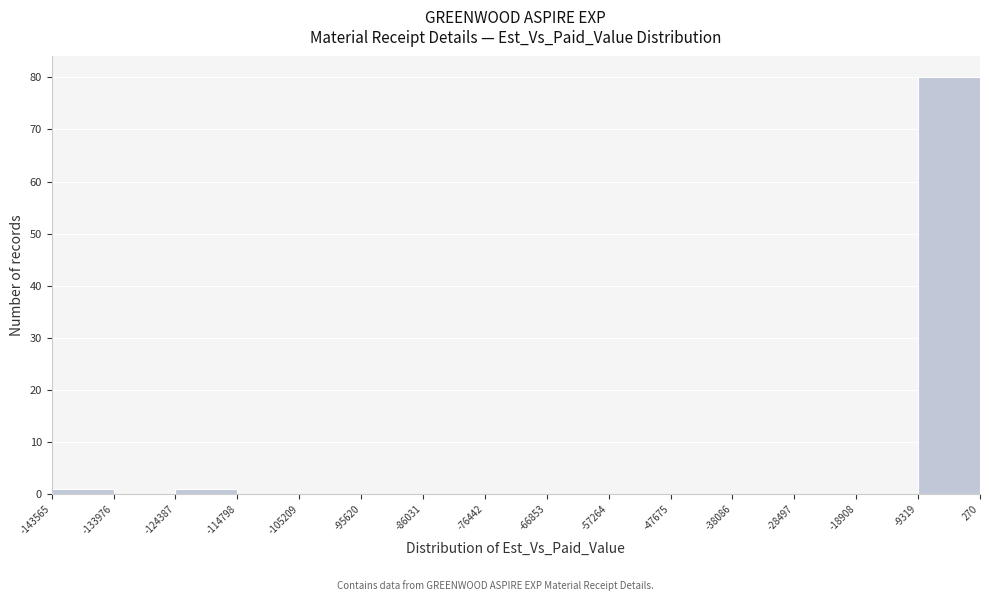

Which range on the x-axis has the tallest bar?

-9319 to 270